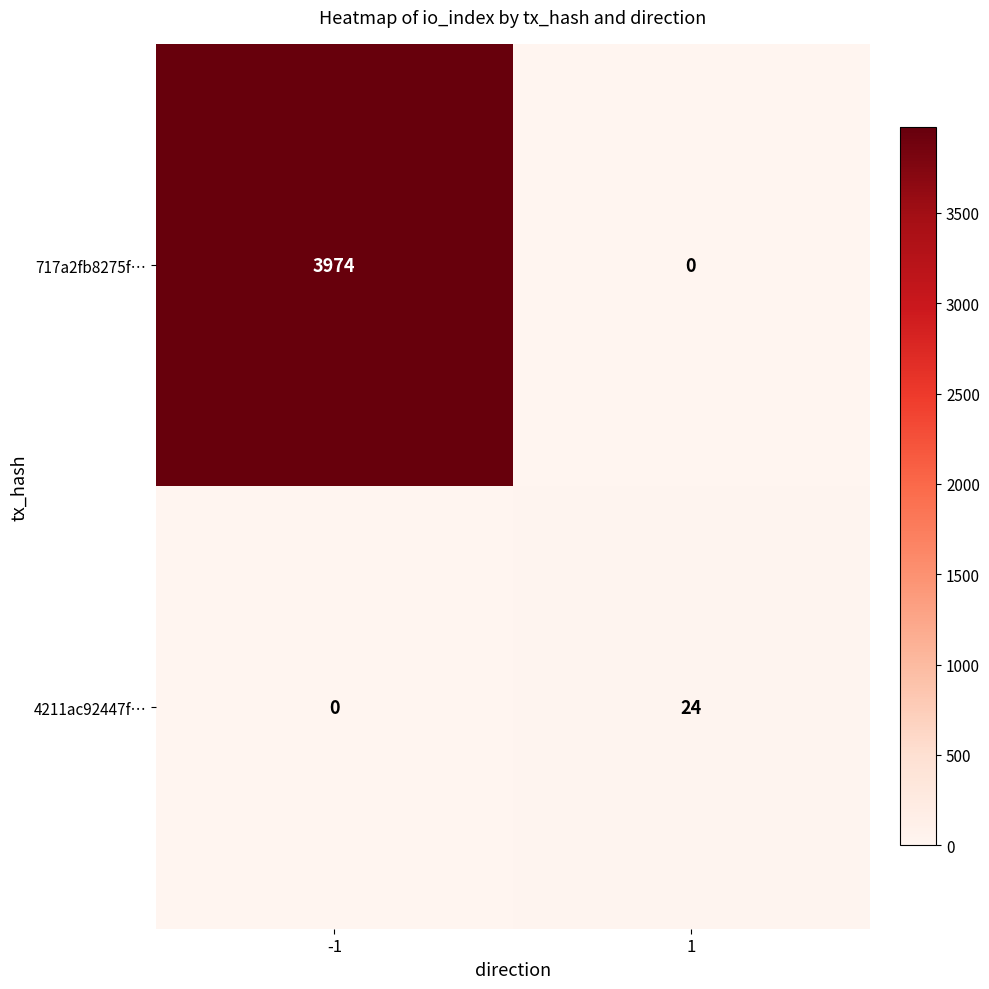

What is the approximate value of 717a2fb8275f… at -1, to the nearest 100?

4000